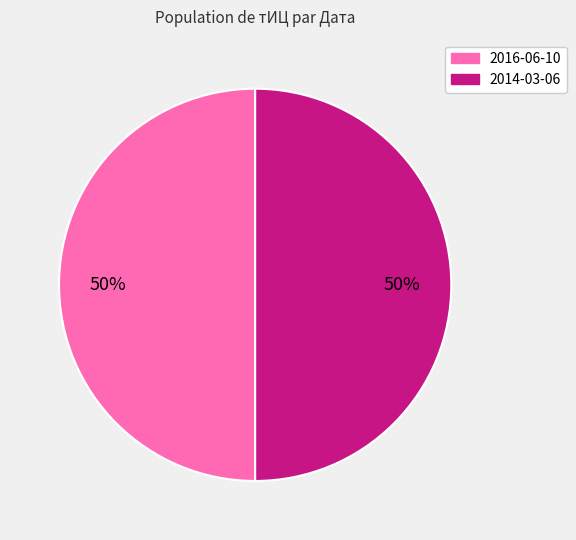

Is the sum of 2014-03-06 and 2016-06-10 greater than half?

Yes